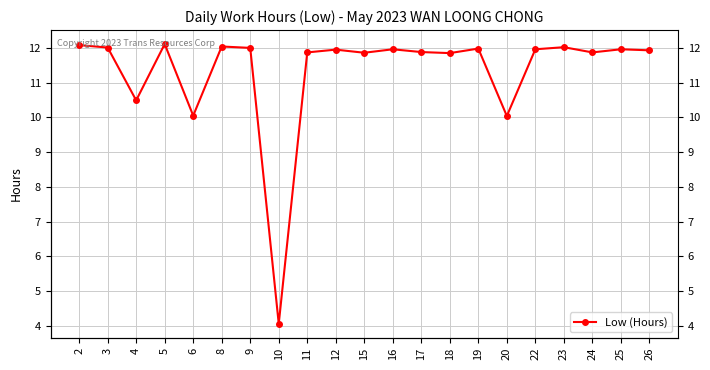

Which label corresponds to the largest value in the chart?

5